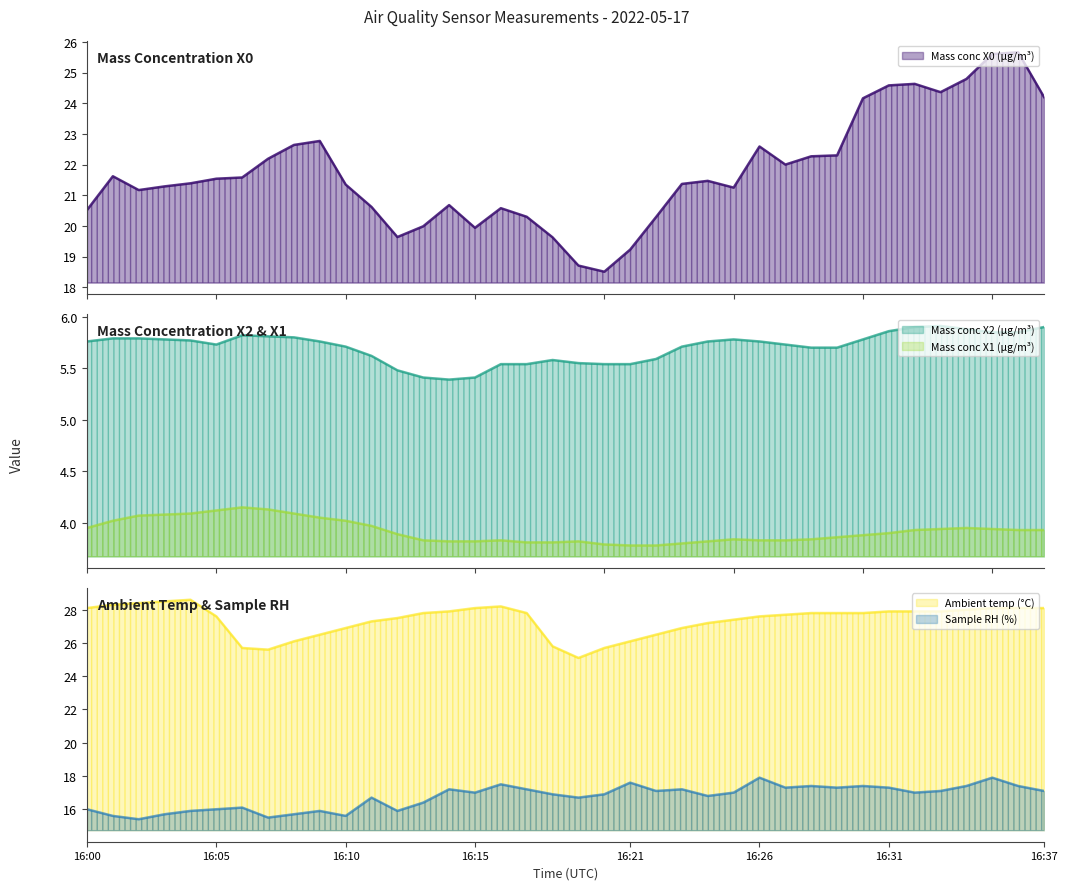

What is the average value of the Mass conc X1 (μg/m³) series?

3.9